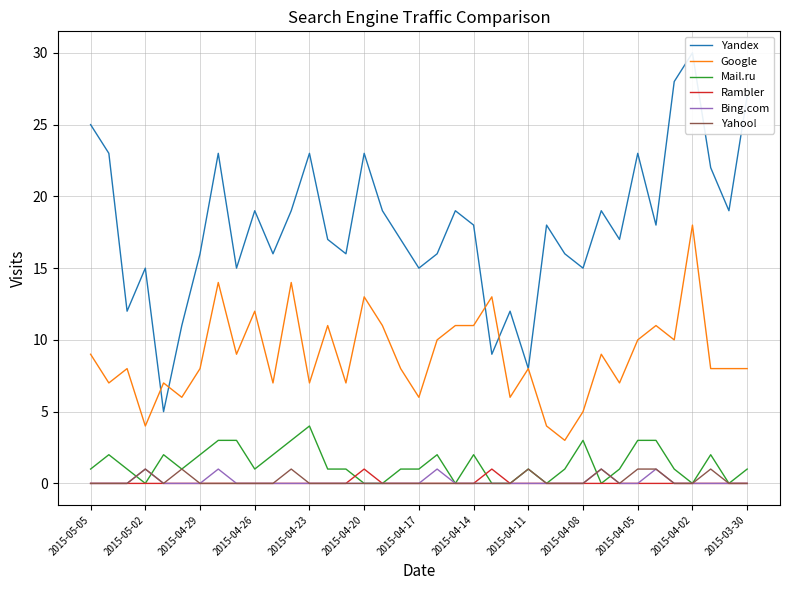

What is the difference between the maximum and minimum values in the Yahoo! series?

1